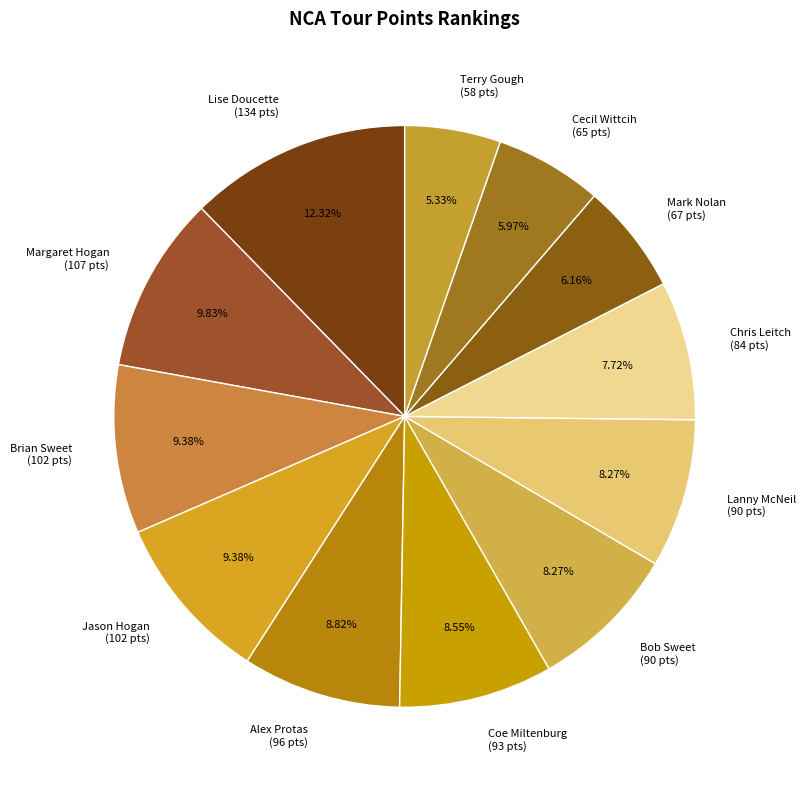

To the nearest percent, what is the difference between the largest and smallest slice percentages?

7%